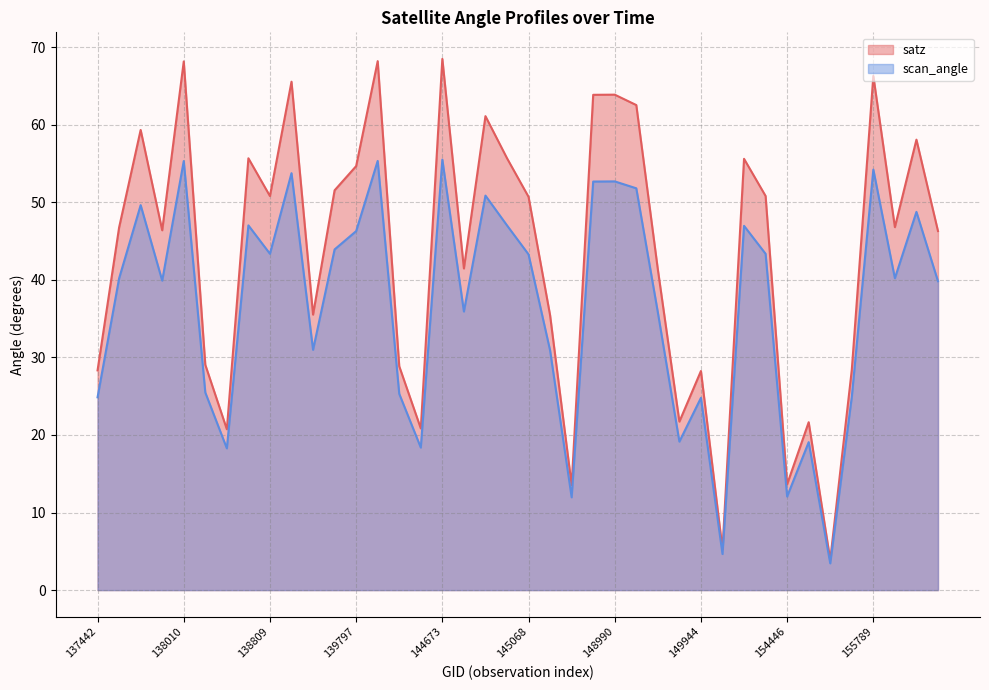

Where is the first local minimum for satz?

137836